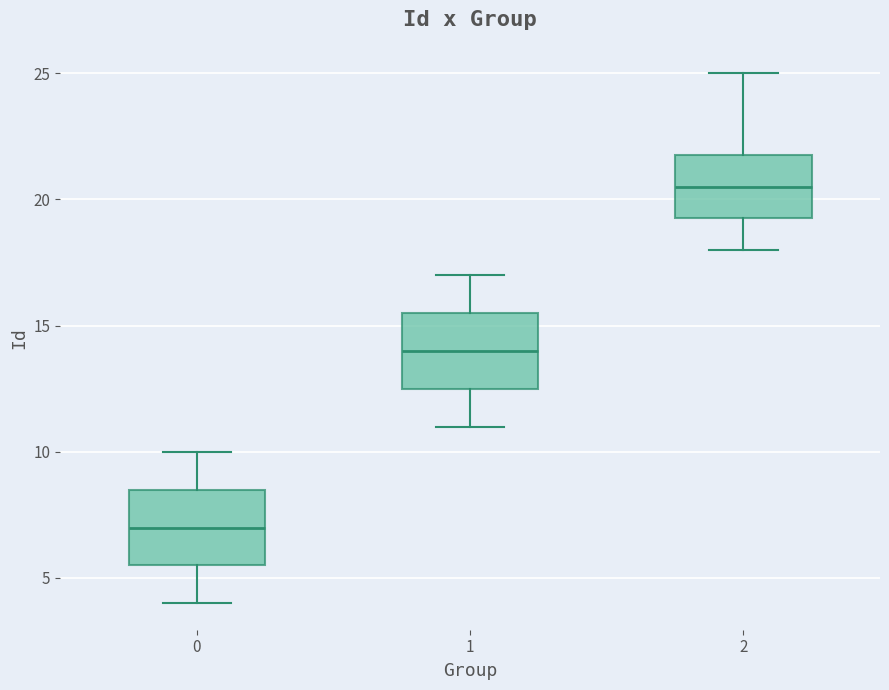

Which box has the highest median line?

2